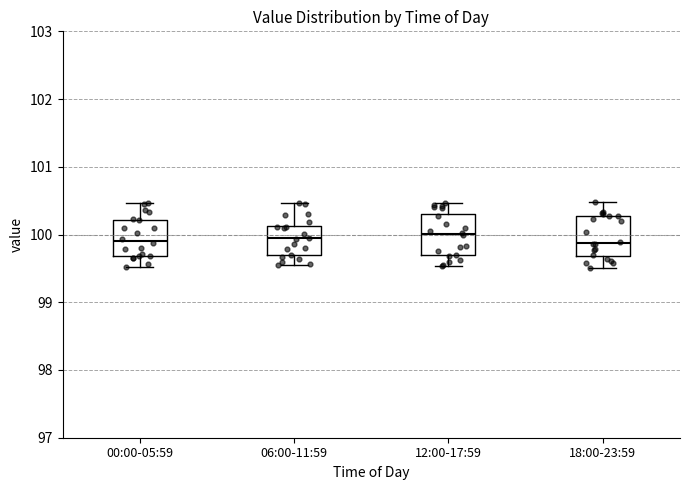

Where does the lower whisker of the box for 00:00-05:59 end on the y-axis? The values are not printed on the chart, so give them approximately, as read against the axis.

99.5